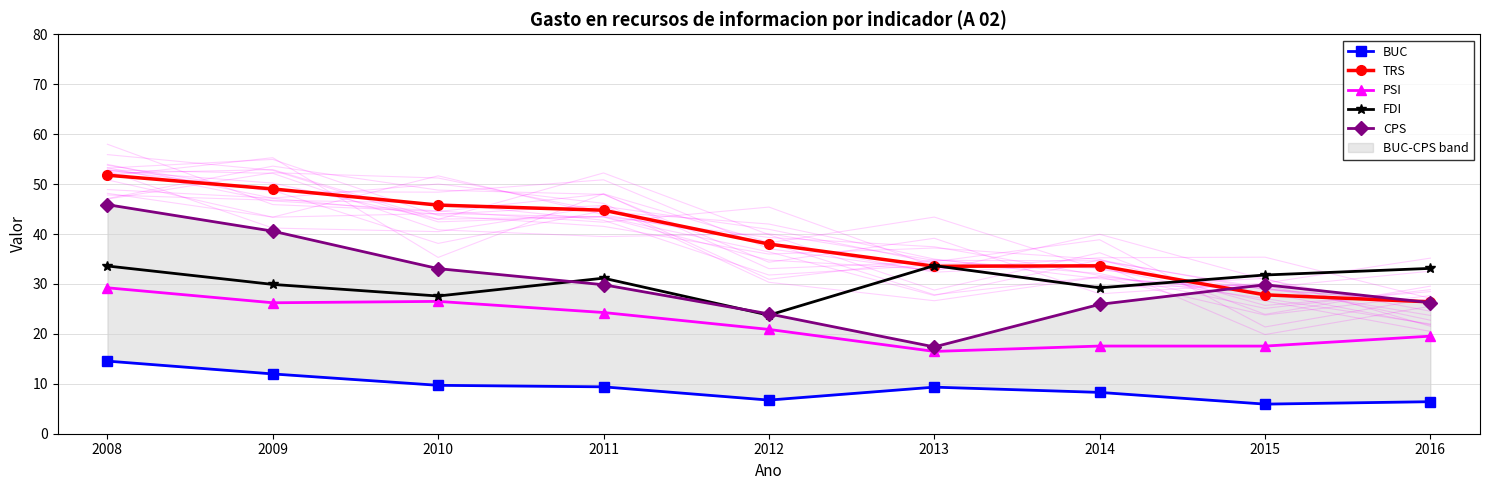

Which series has the largest range (max minus min)?

CPS